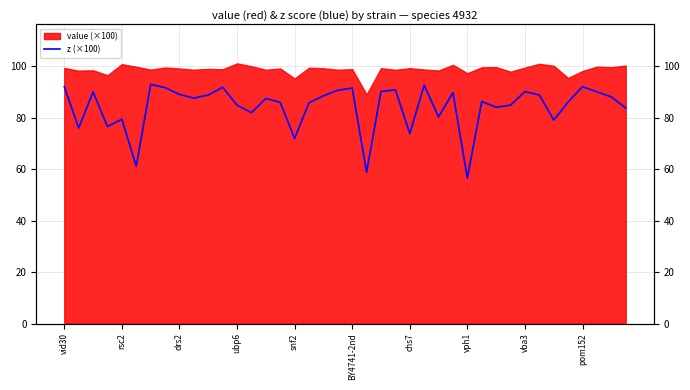

How many lines are shown in the chart?

1